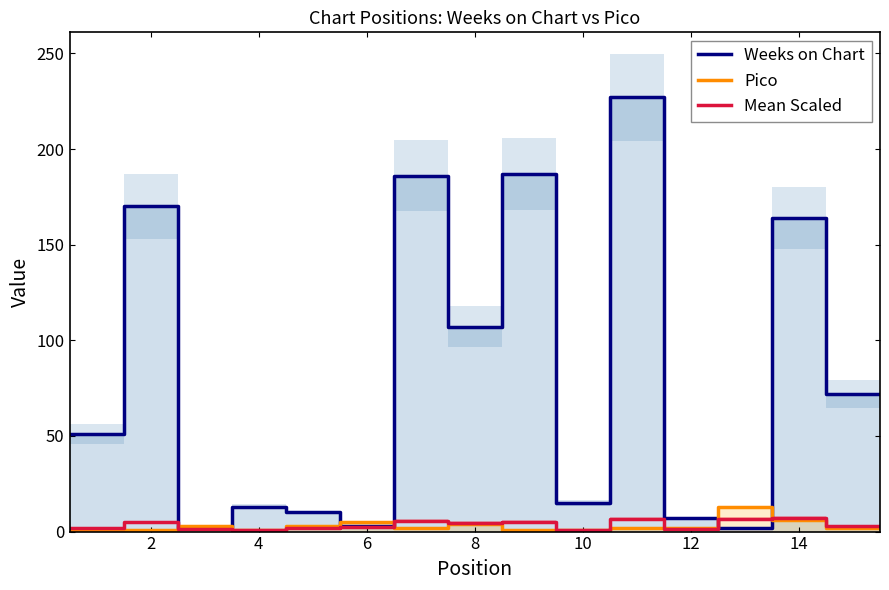

What is the highest value of the Mean Scaled series?

7.1